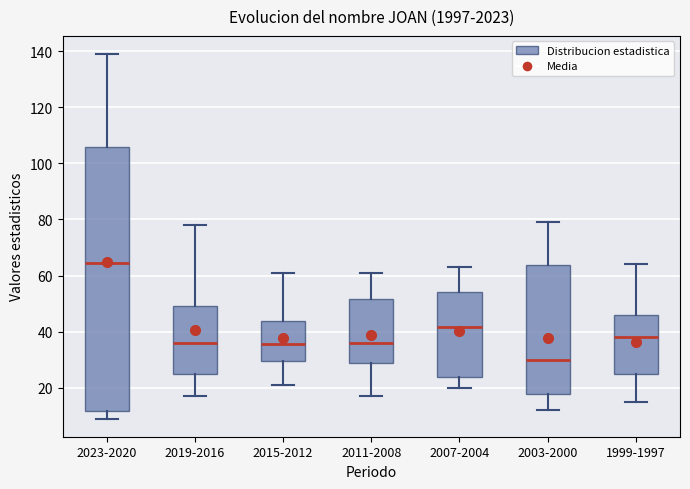

Reading left to right, transcribe this box plot: for each box, give where its median line is, the range the box spans, and where its two whiskers end, as read against the y-axis. The values are not printed on the chart, so give them approximately, as read against the axis.

2023-2020: median 64, box 12 to 106, whiskers 10 to 140
2019-2016: median 36, box 26 to 50, whiskers 18 to 78
2015-2012: median 36, box 30 to 44, whiskers 22 to 62
2011-2008: median 36, box 28 to 52, whiskers 18 to 62
2007-2004: median 42, box 24 to 54, whiskers 20 to 64
2003-2000: median 30, box 18 to 64, whiskers 12 to 80
1999-1997: median 38, box 26 to 46, whiskers 16 to 64